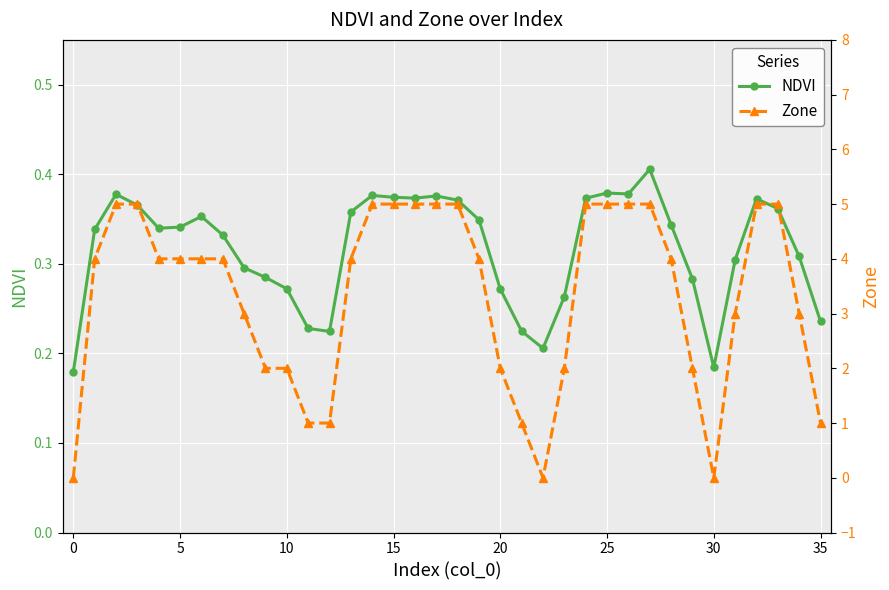

The NDVI series shows 0.1 at 25. True or false?

False